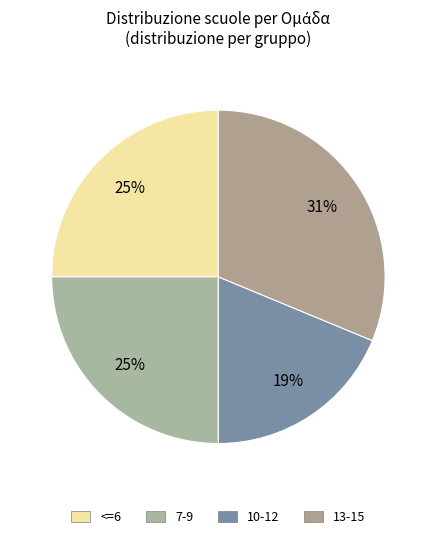

Count the number of slices in the pie.

4